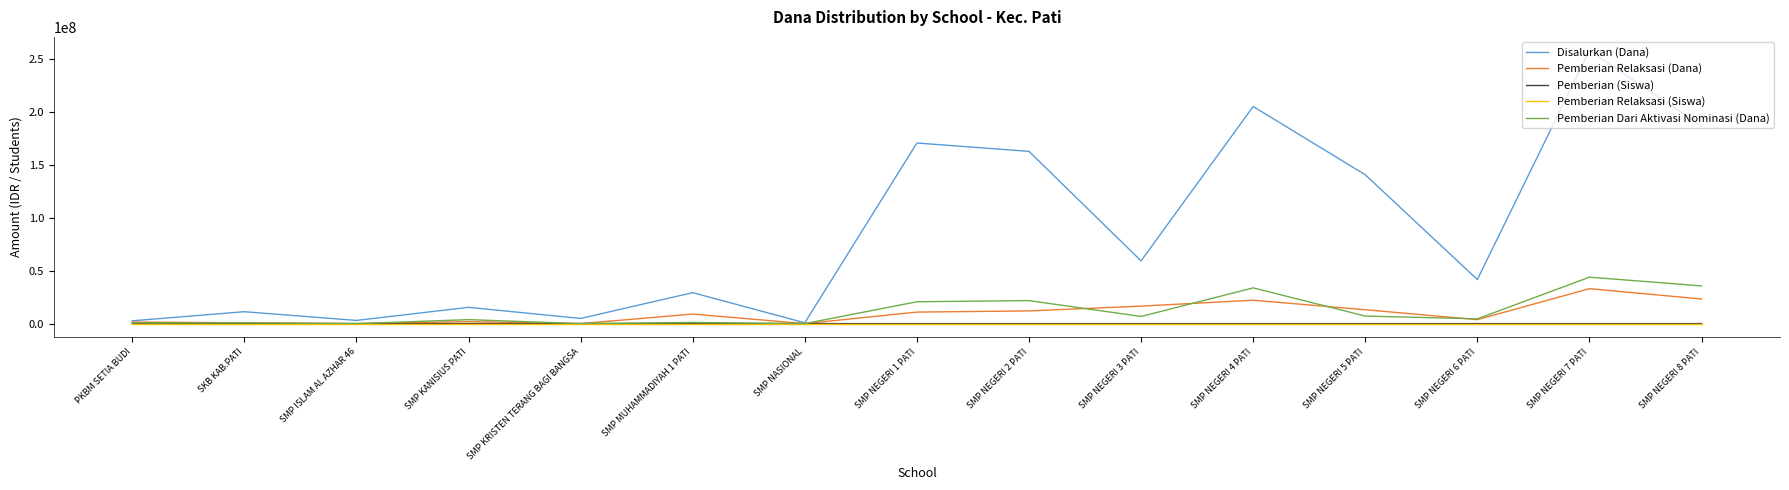

Which series has the widest spread of values?

Disalurkan (Dana)